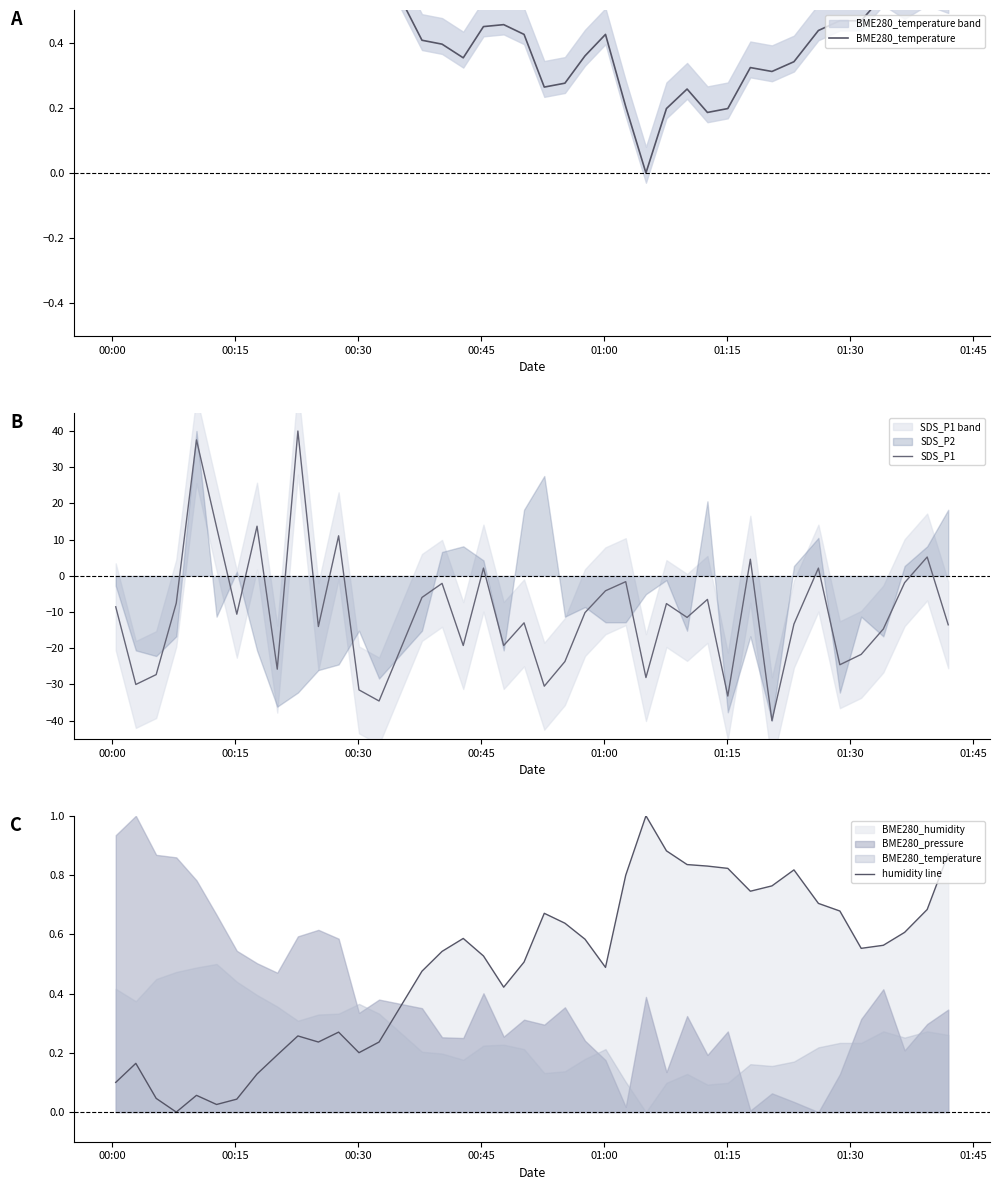

What is the maximum value for SDS_P1?

40.0